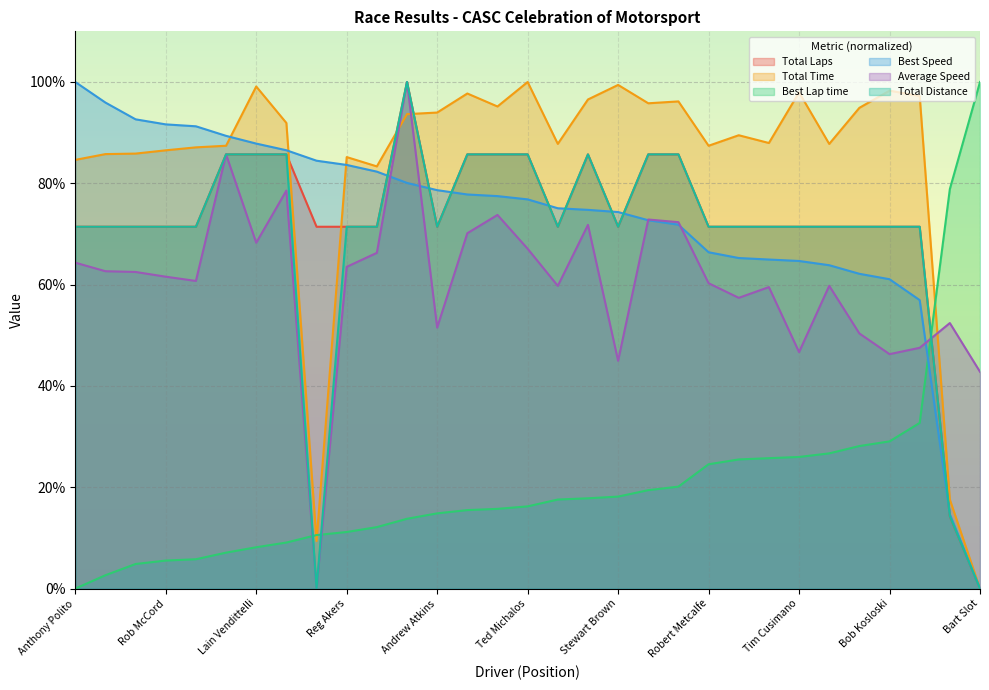

True or false: Best Lap time has a value of 26.7 at Richard Piper.

True